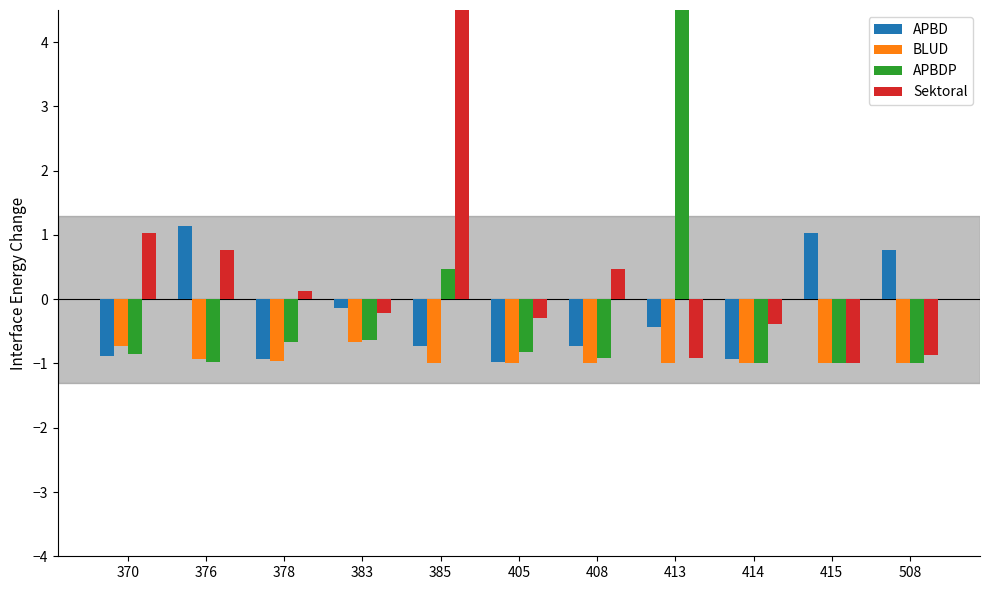

How many bars are there in total?

44